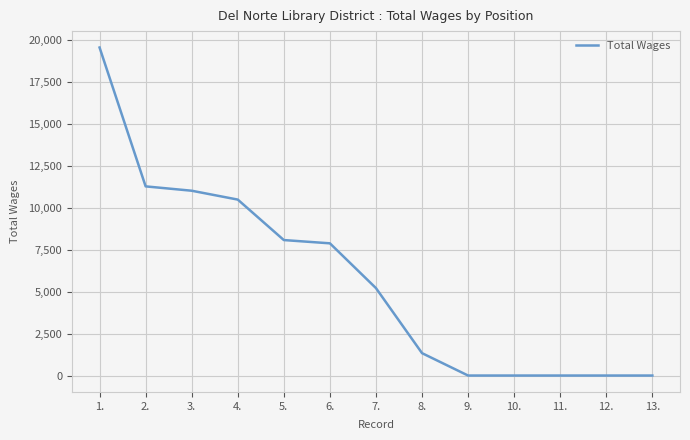

Is it true that the value at 5. is 8070?

True